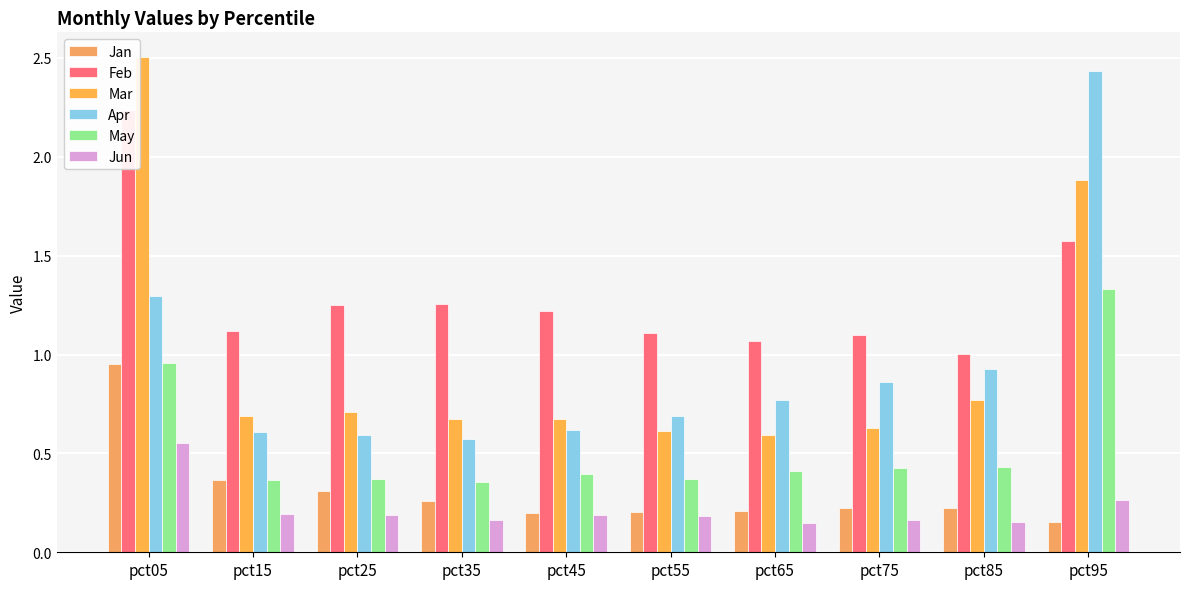

How many groups of bars are there?

10